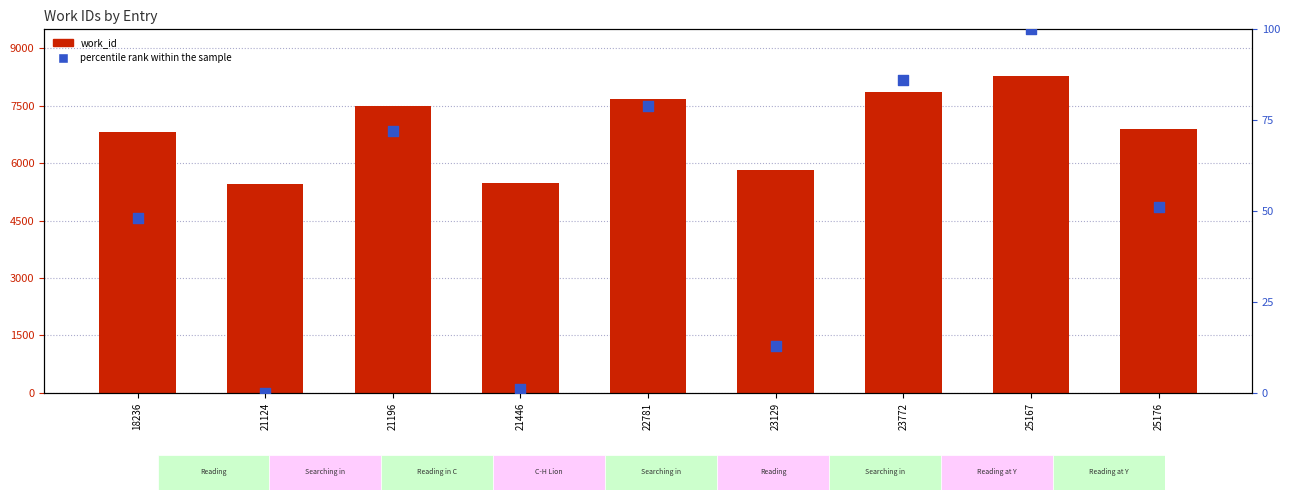

Which series contains the highest Y value?

work_id